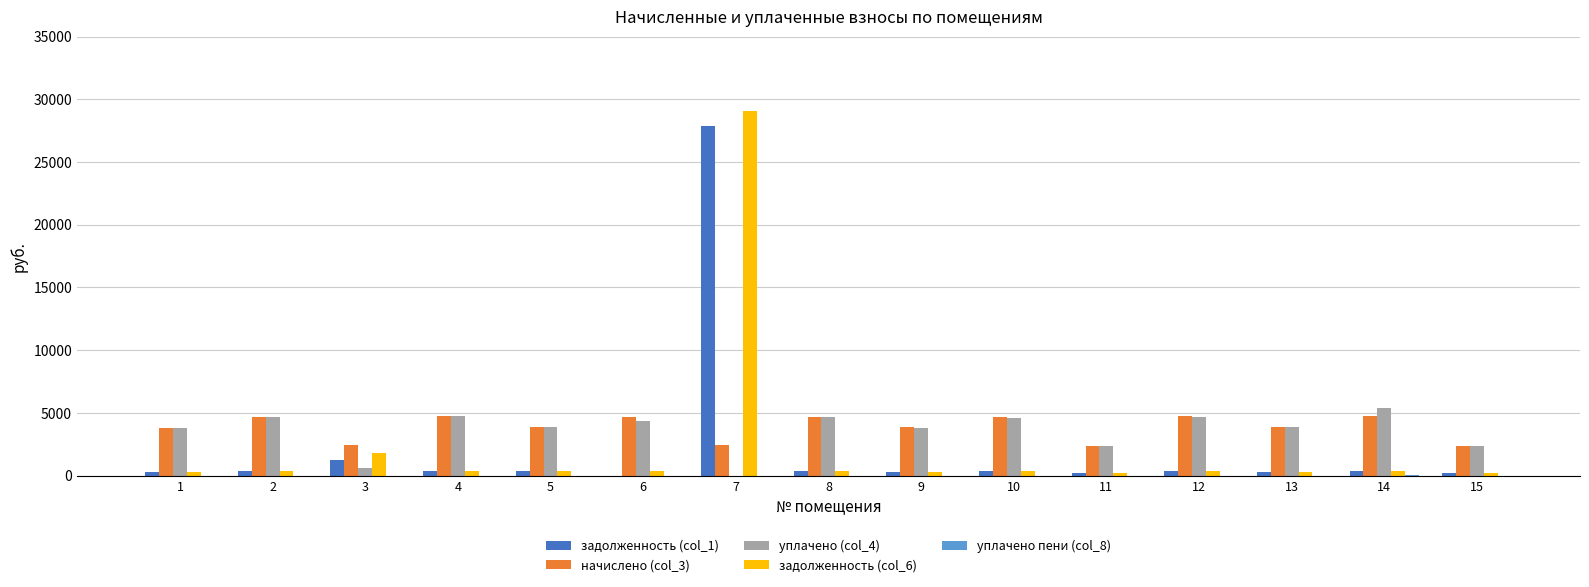

What is the greatest value displayed?

29082.7